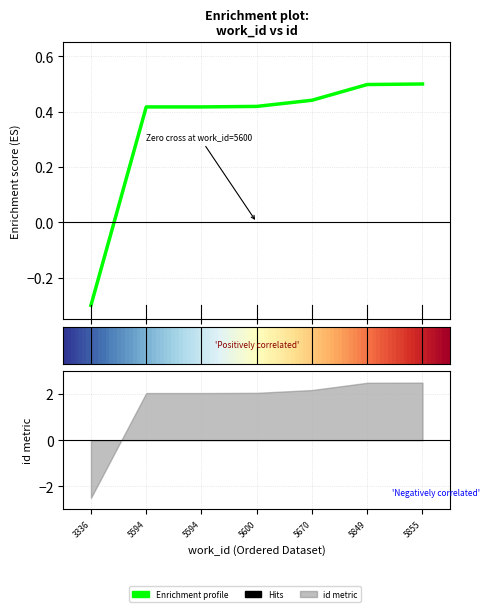

Reading left to right, what are all the values shown in this chart?

-0.3	0.4	0.4	0.4	0.4	0.5	0.5